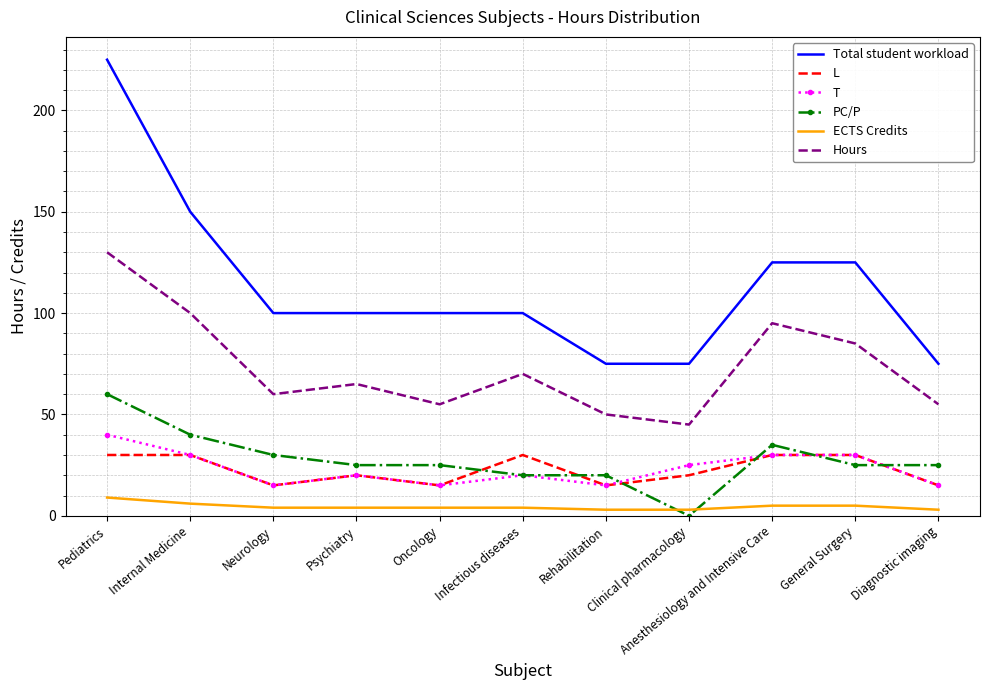

At which label does ECTS Credits first exceed 4?

Pediatrics